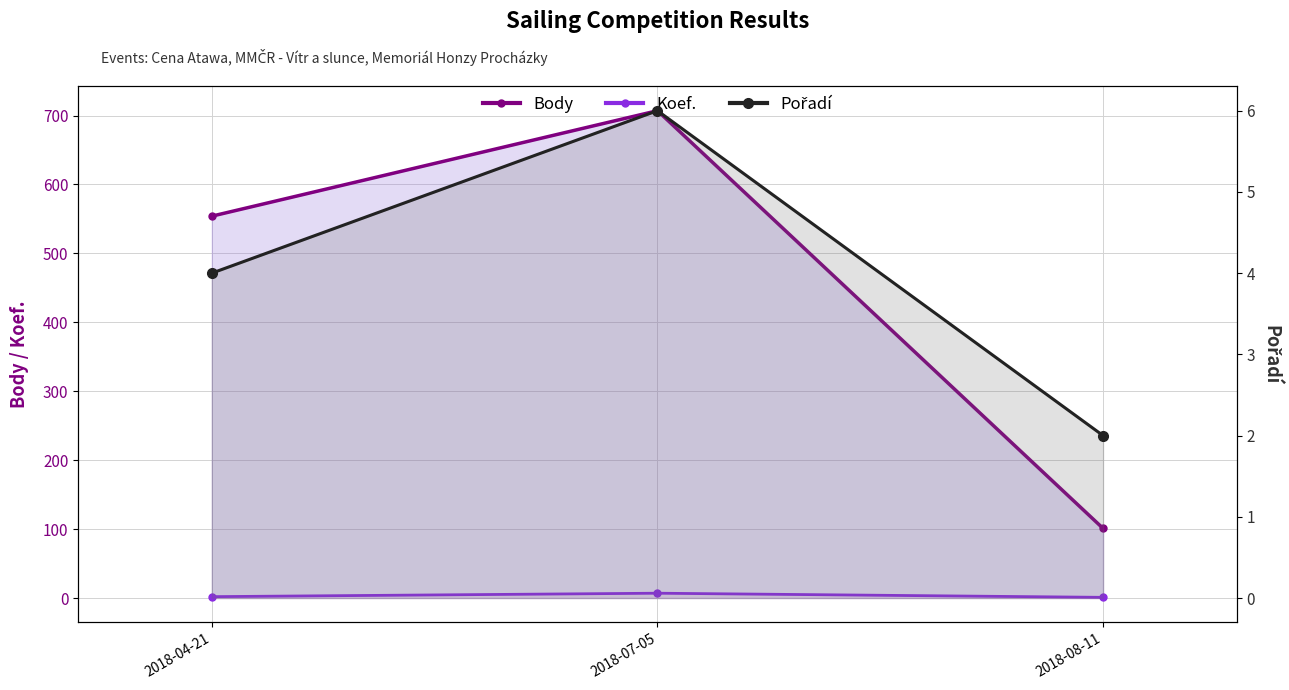

What are all the series names shown in the legend?

Body, Koef., Pořadí